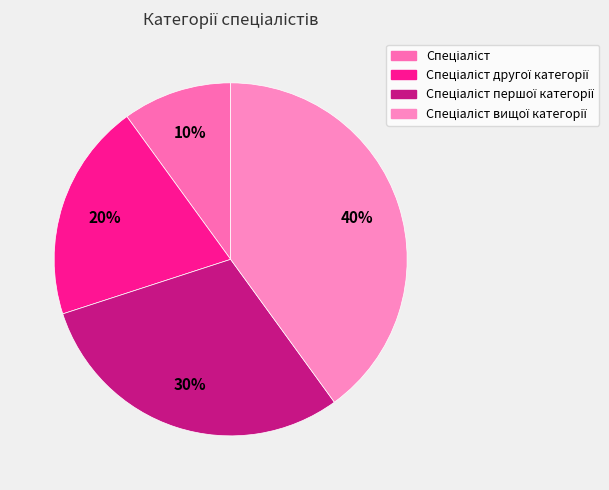

To the nearest percent, what is the difference between the largest and smallest slice percentages?

30%